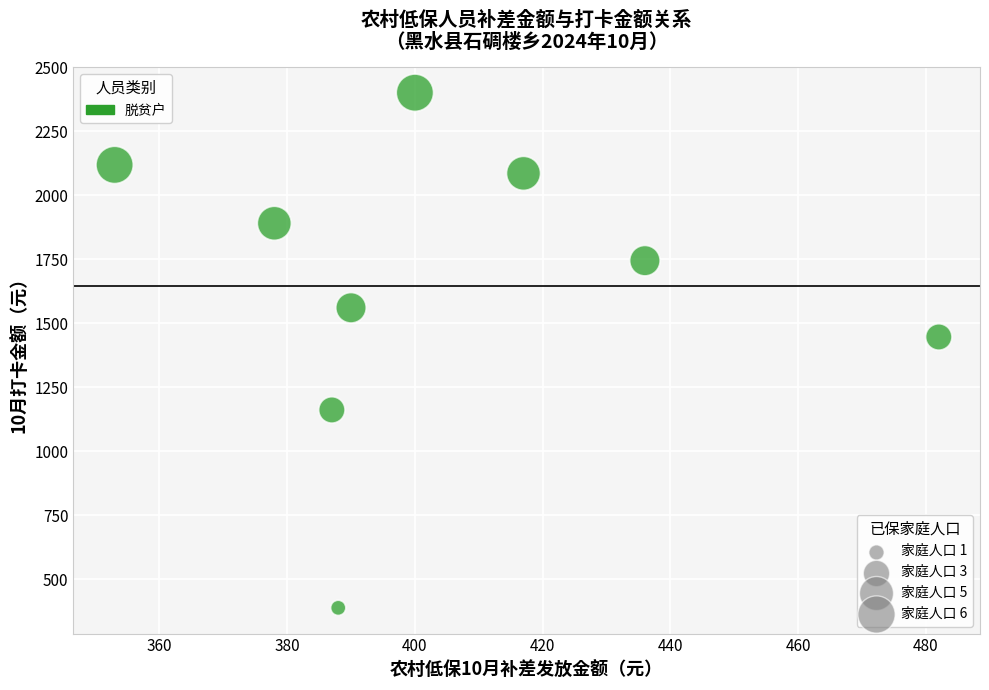

What Y value in the scatter plot is closest to 1394?

1446